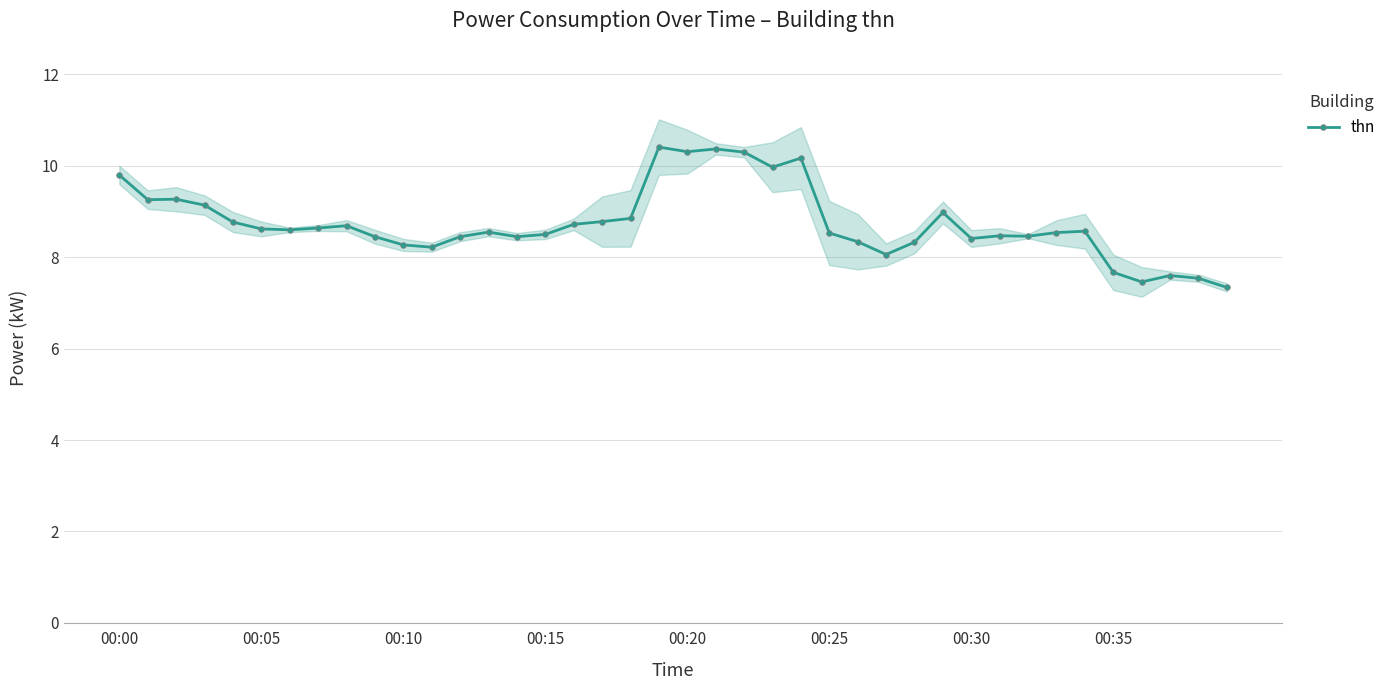

True or false: thn has more than 2 points higher than both neighbors.

True